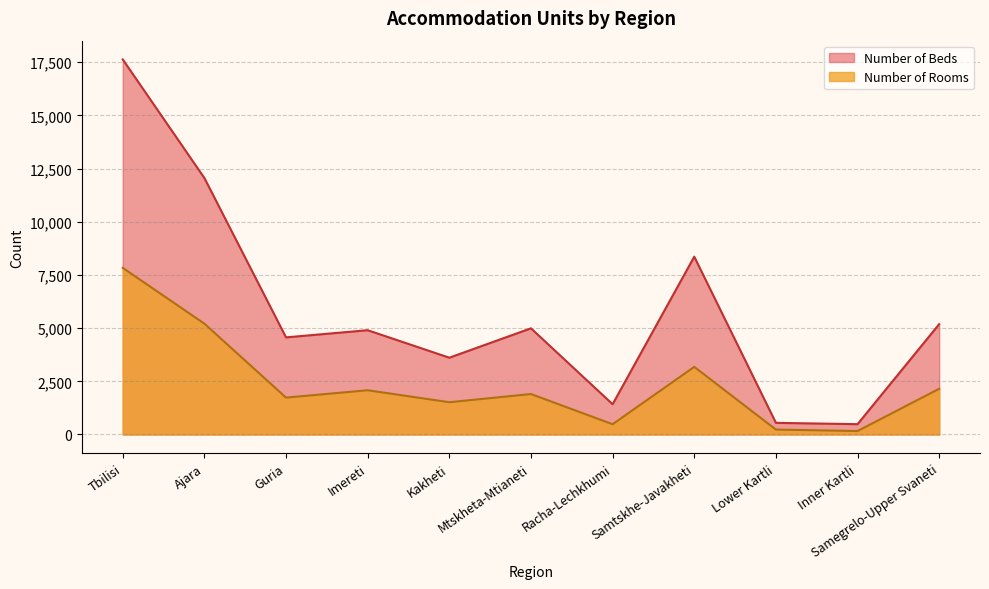

Which series has the largest range (max minus min)?

Number of Beds